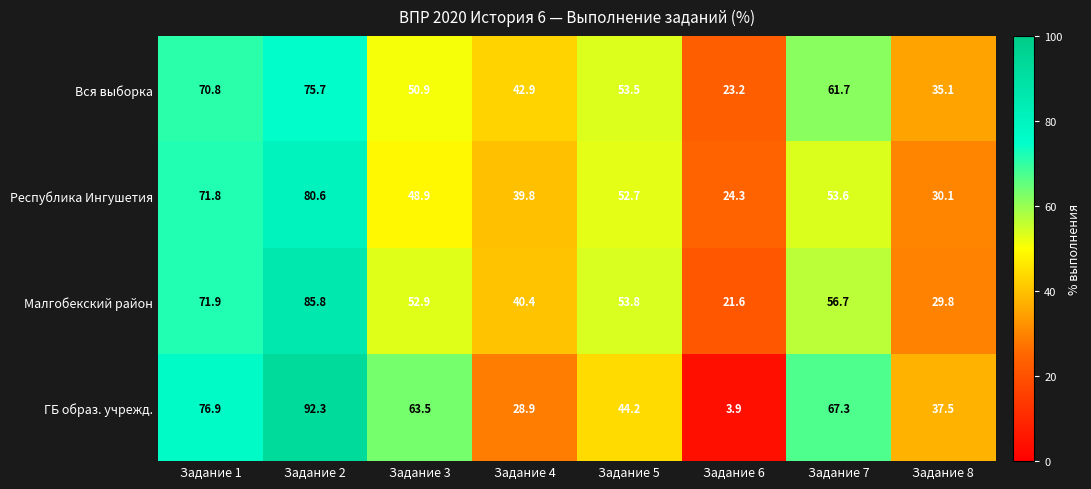

At Задание 3, list the series in order from smallest to largest.

Республика Ингушетия, Вся выборка, Малгобекский район, ГБ образ. учрежд.